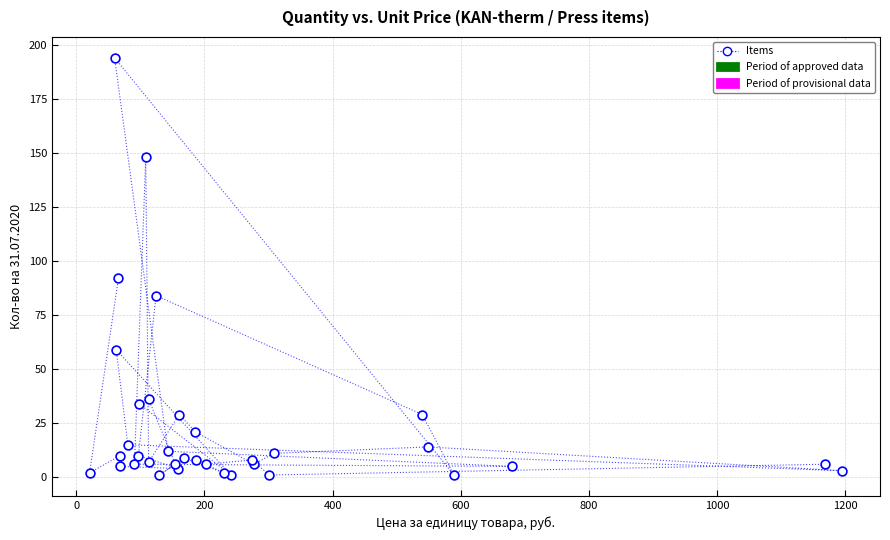

What Y value in the scatter plot is closest to 97?

92